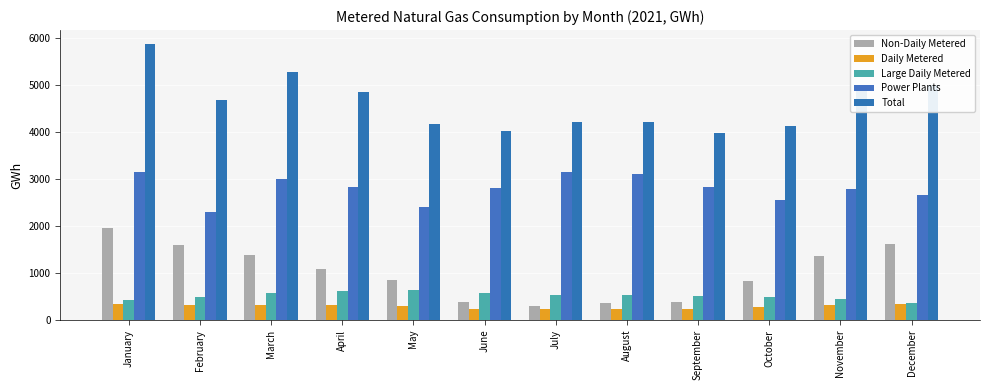

What is the value of the Daily Metered bar at the 5th from the left?

298